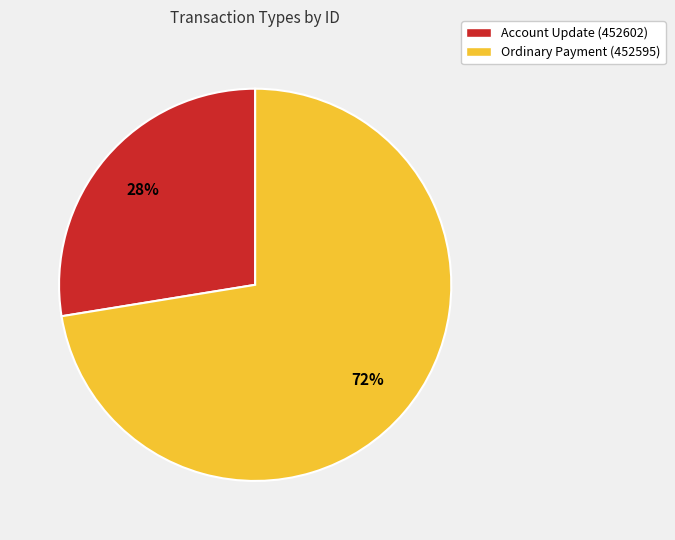

True or false: Ordinary Payment (452595) accounts for 80% of the total.

False